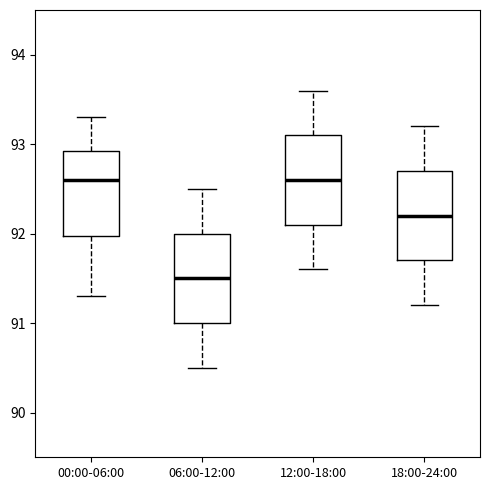

Reading left to right, transcribe this box plot: for each box, give where its median line is, the range the box spans, and where its two whiskers end, as read against the y-axis. The values are not printed on the chart, so give them approximately, as read against the axis.

00:00-06:00: median 92.6, box 92.0 to 92.9, whiskers 91.3 to 93.3
06:00-12:00: median 91.5, box 91.0 to 92.0, whiskers 90.5 to 92.5
12:00-18:00: median 92.6, box 92.1 to 93.1, whiskers 91.6 to 93.6
18:00-24:00: median 92.2, box 91.7 to 92.7, whiskers 91.2 to 93.2